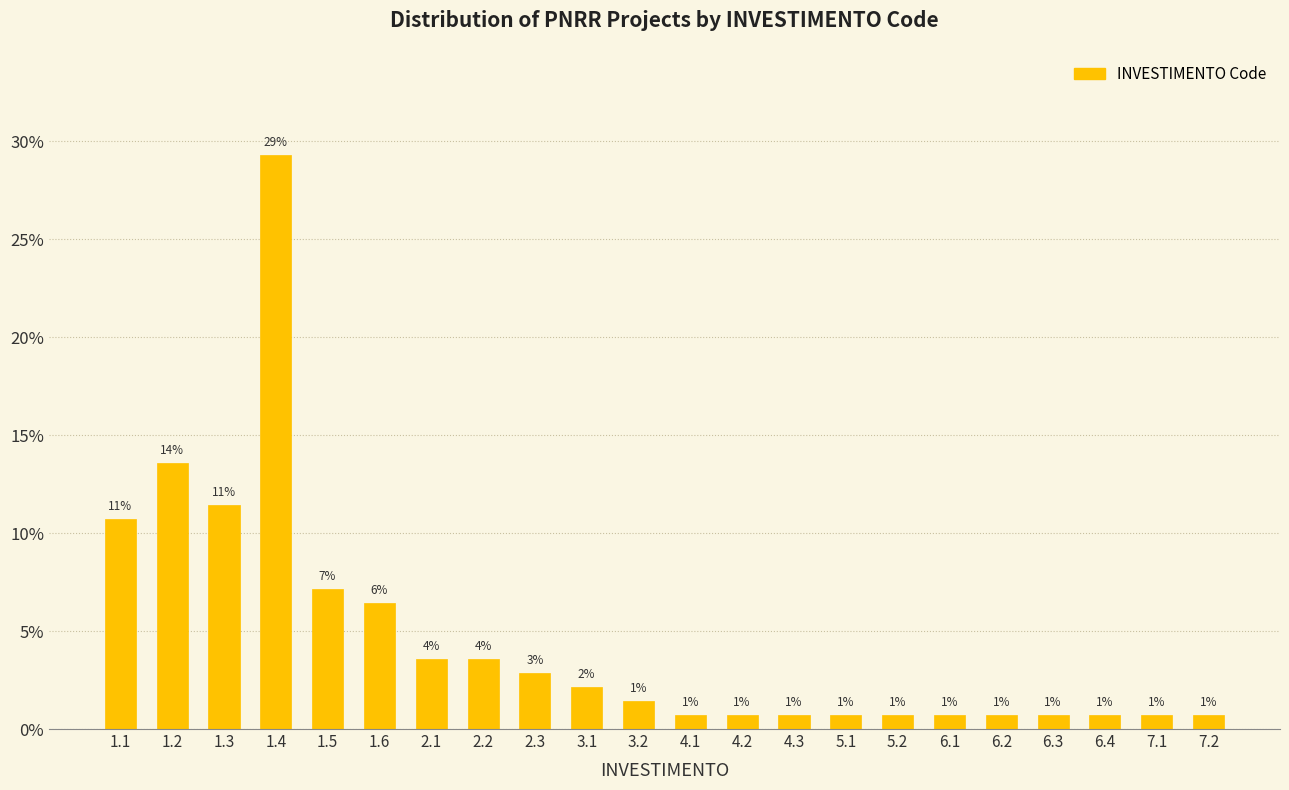

Are the bars horizontal?

No